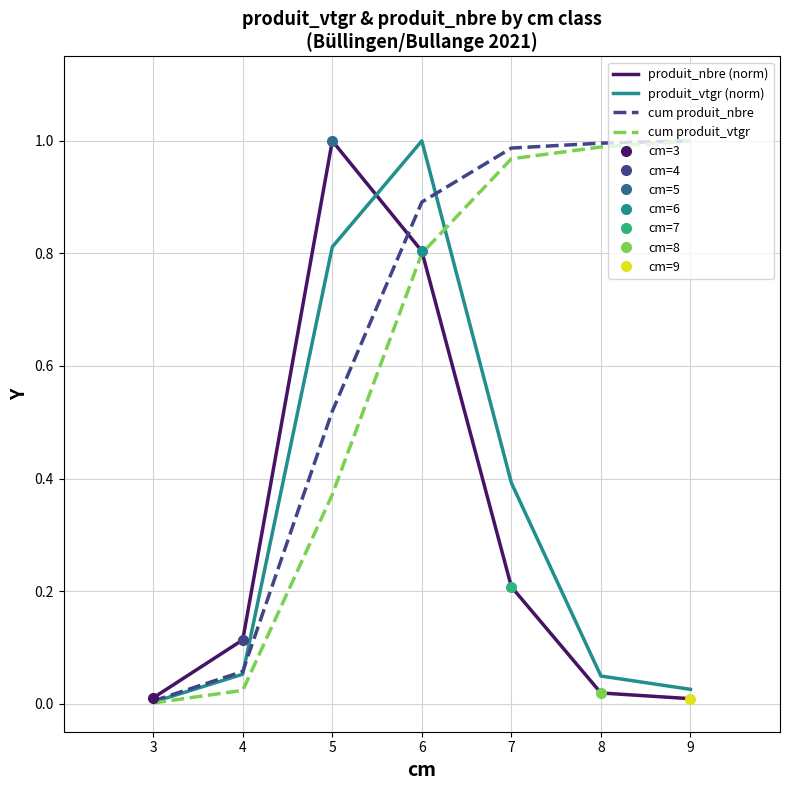

What is the average value of the produit_vtgr (norm) series?

0.3